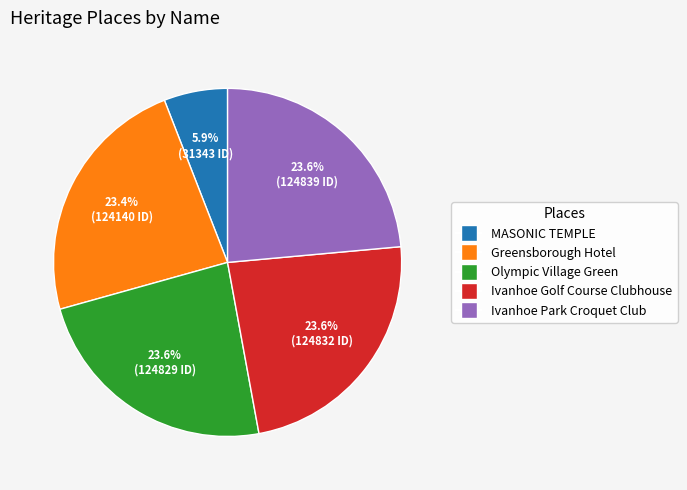

To the nearest percent, what portion does Ivanhoe Park Croquet Club represent?

24%